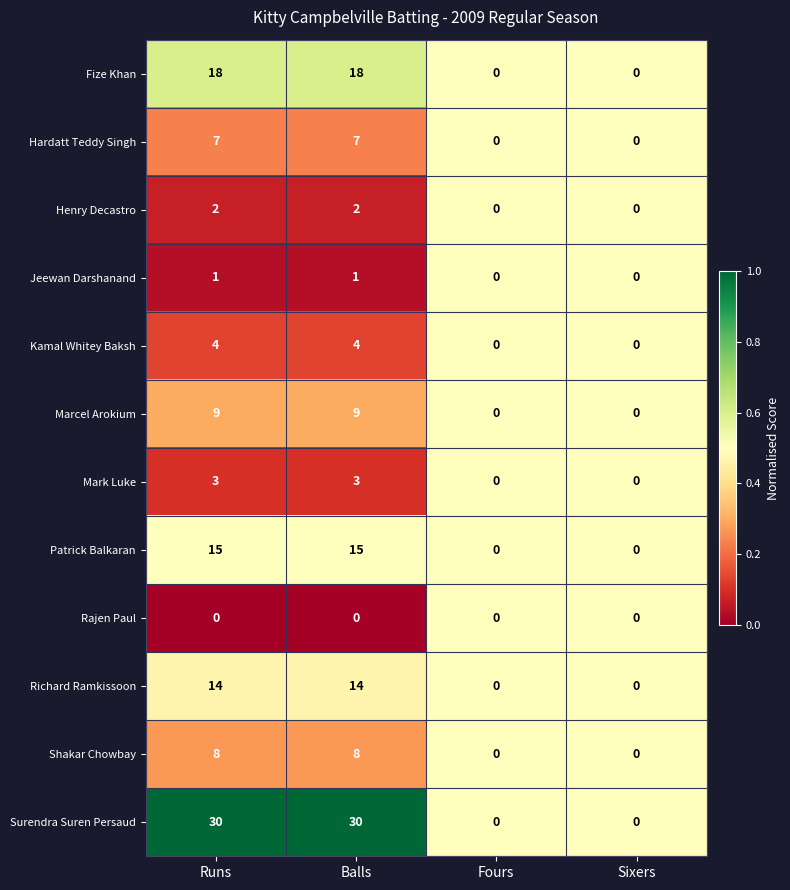

What is the difference between the maximum and second lowest values in the Richard Ramkissoon series?

14